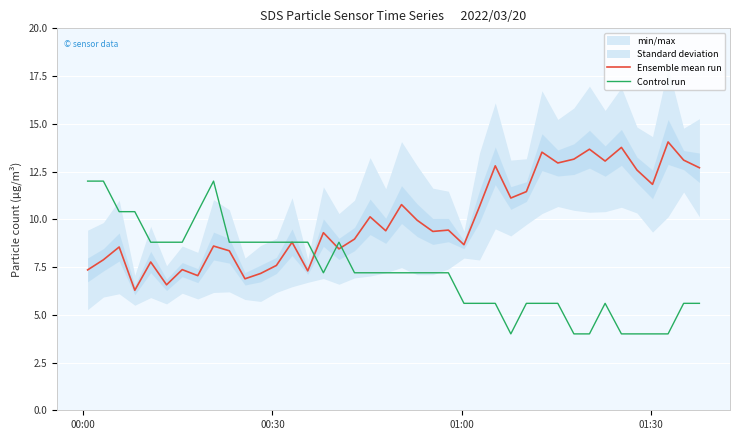

Which series has the largest total across all categories?

Ensemble mean run